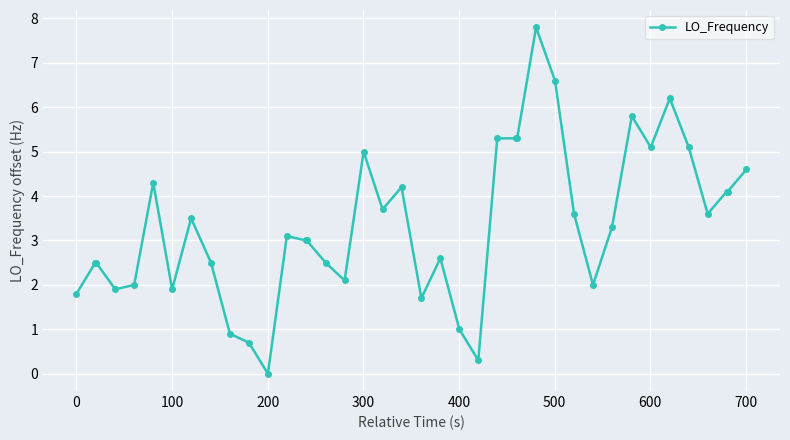

How many distinct data groups are displayed?

1